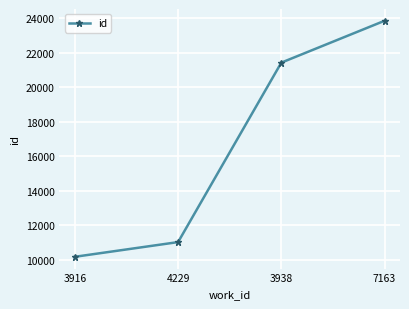

Is it true that the value at 7163 is 23861?

True